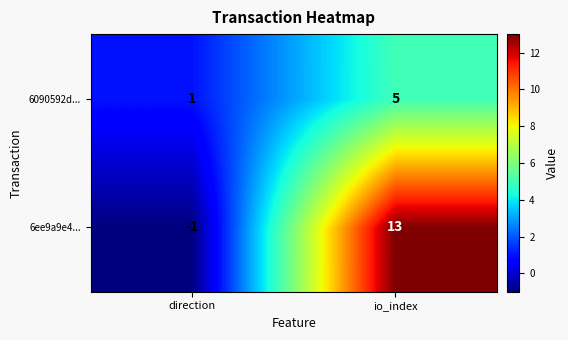

What is the sum of the 6090592d... values at direction and io_index?

6